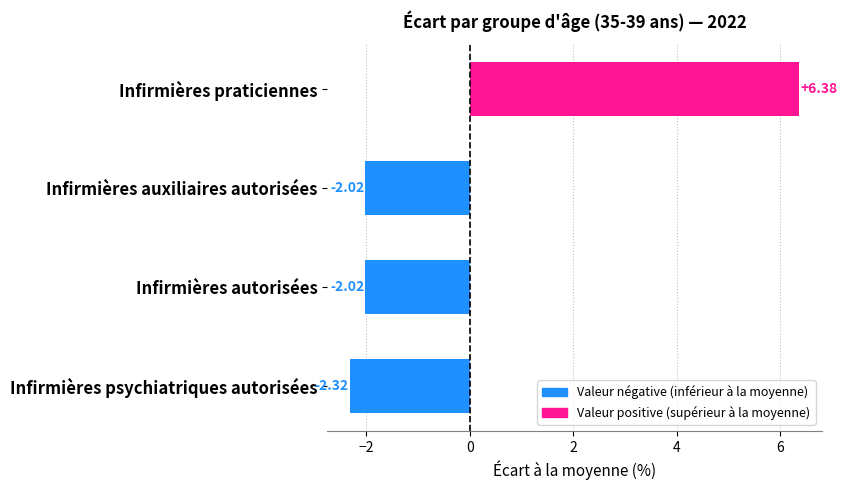

Which has a higher value, Infirmières auxiliaires autorisées or Infirmières psychiatriques autorisées?

Infirmières auxiliaires autorisées